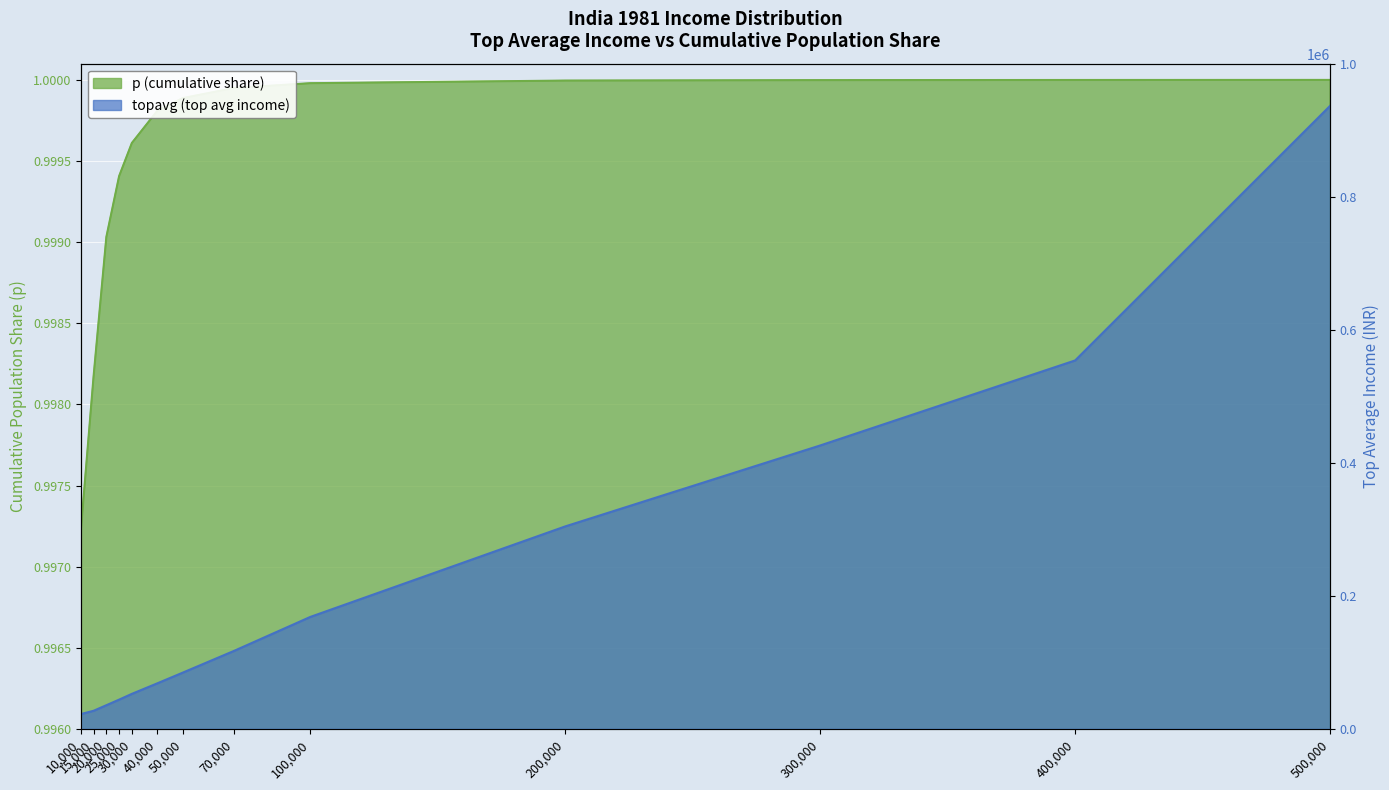

The topavg series shows 119859.7 at 50000. True or false?

False